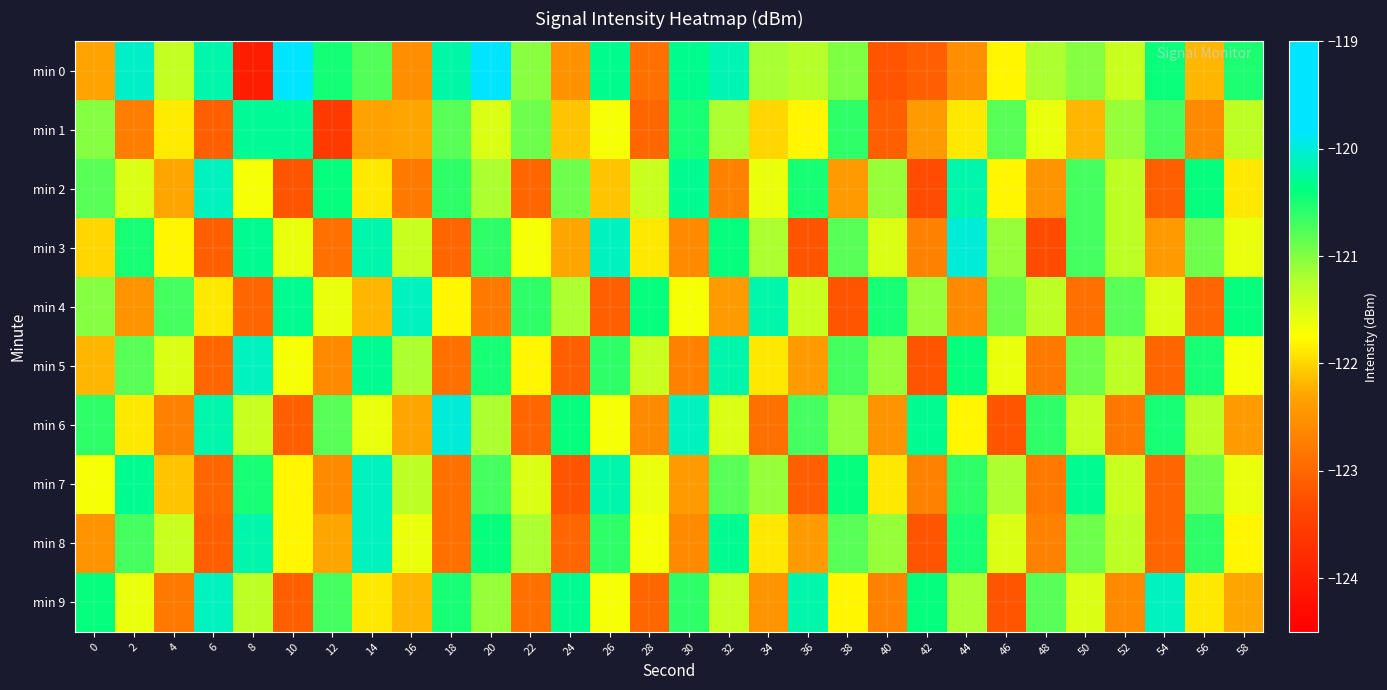

At how many categories does at least one series exceed -122?

30